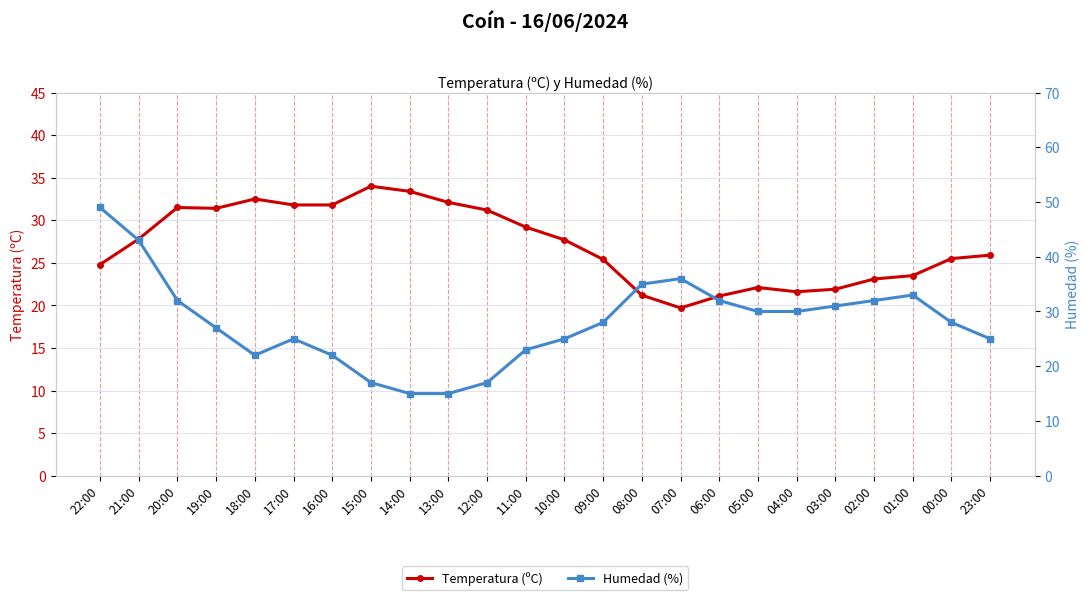

Between which two adjacent categories do Humedad (%) and Temperatura (ºC) first intersect?

20:00 and 19:00